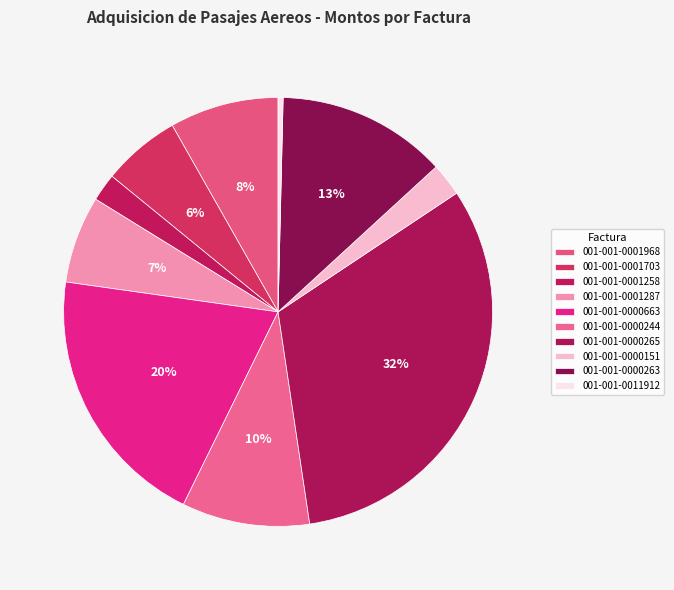

To the nearest percent, what portion does 001-001-0000263 represent?

13%